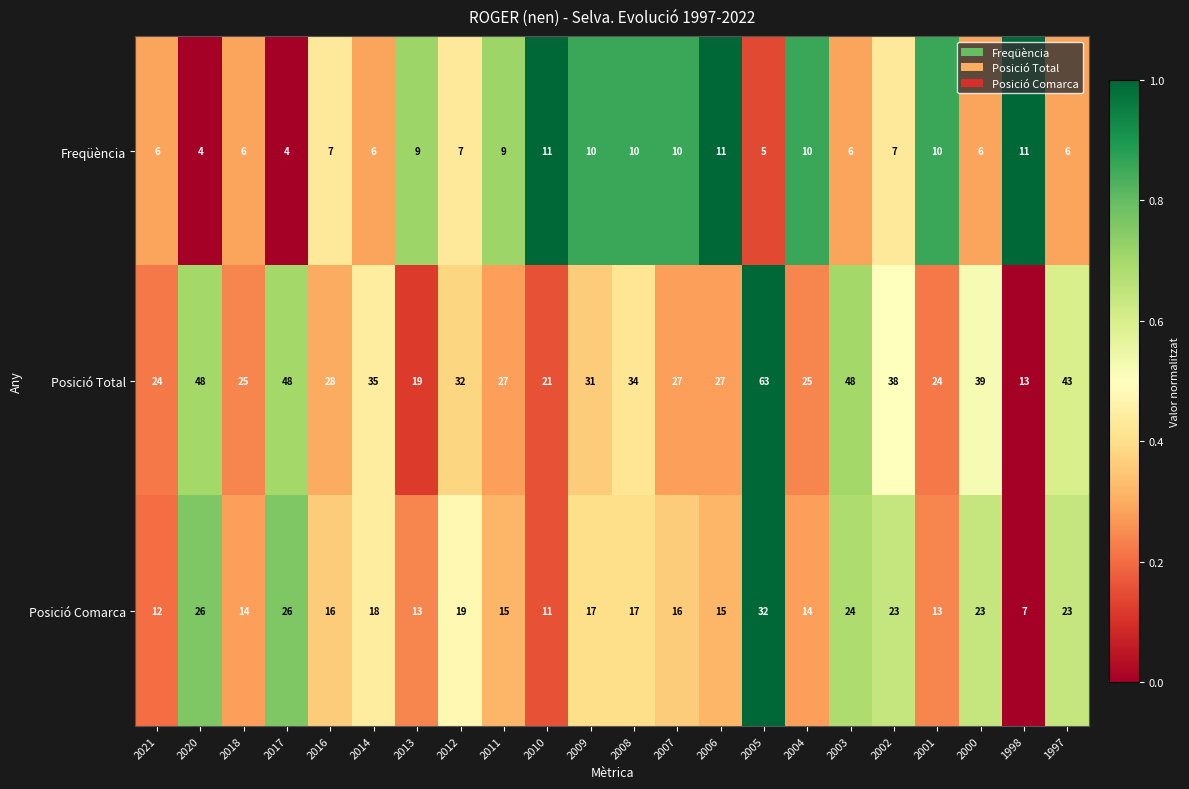

True or false: Posició Comarca has a value of 24 at 2003.

True